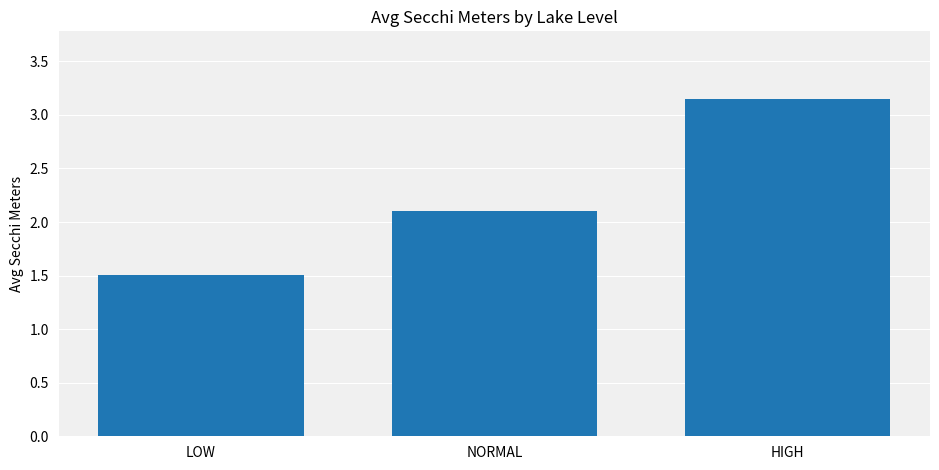

What is the difference between the maximum and minimum values?

1.6